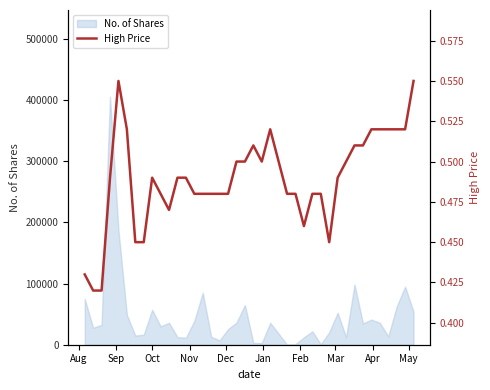

The chart shows a value of 0.7 at 30. True or false?

False